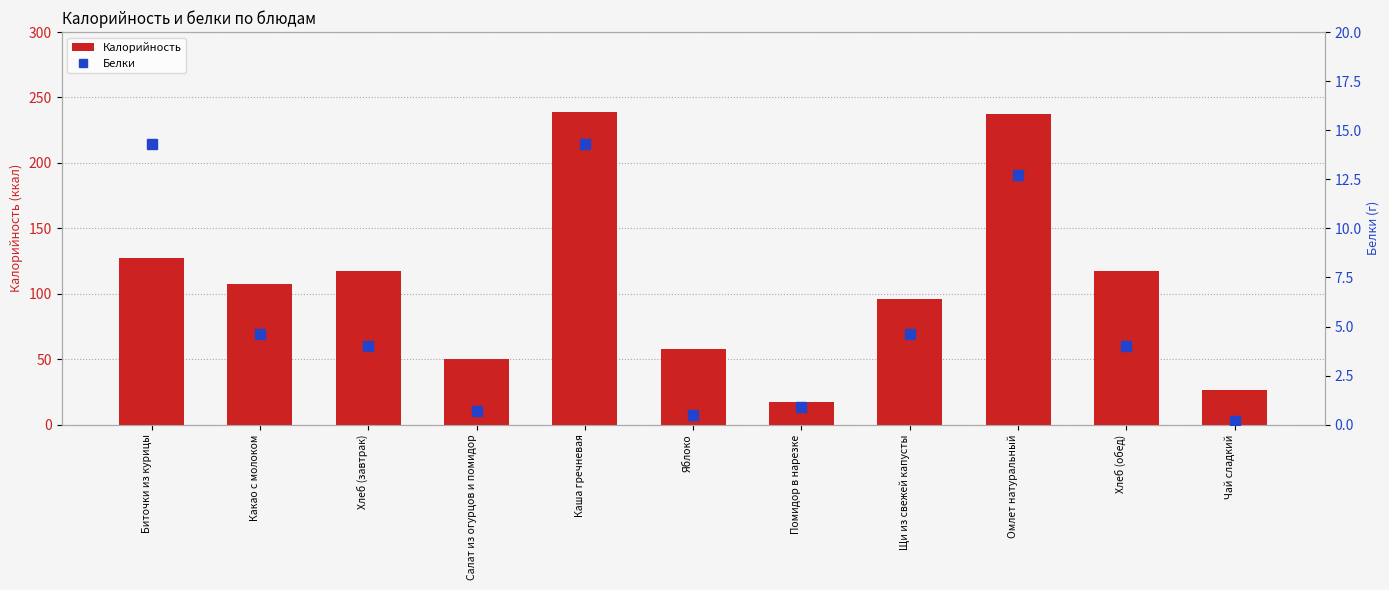

Which series has the largest range (max minus min)?

Калорийность